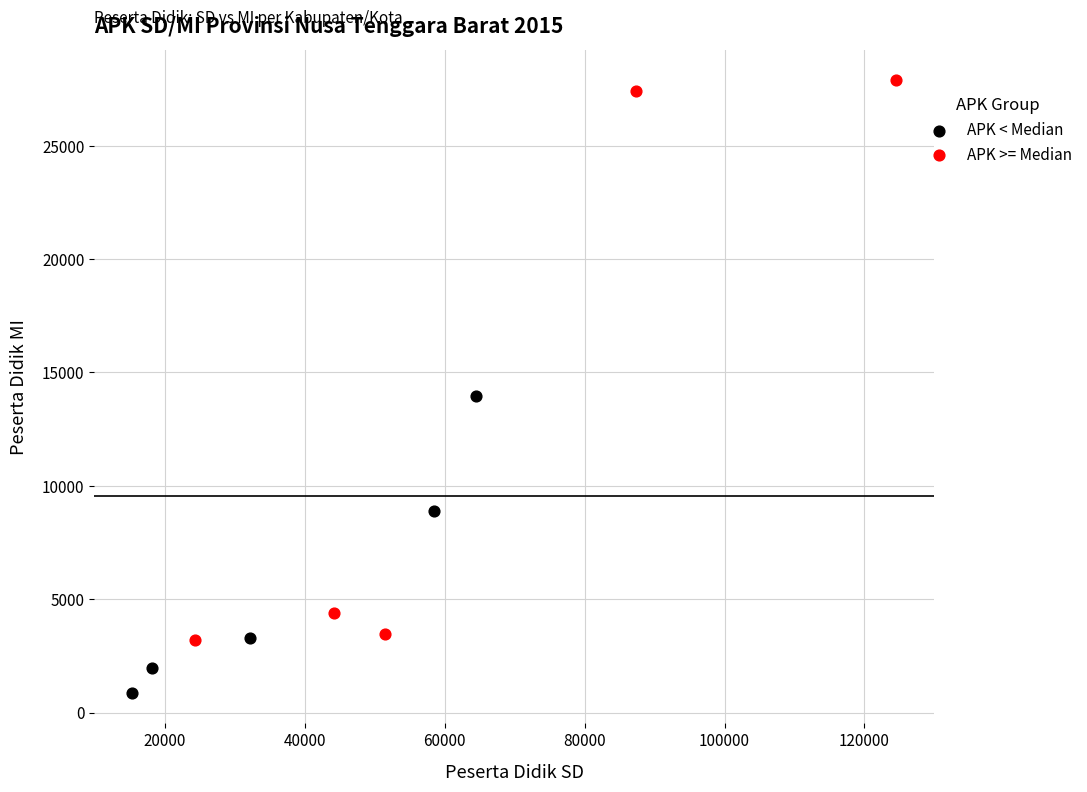

Which series reaches the maximum Y coordinate?

APK >= Median